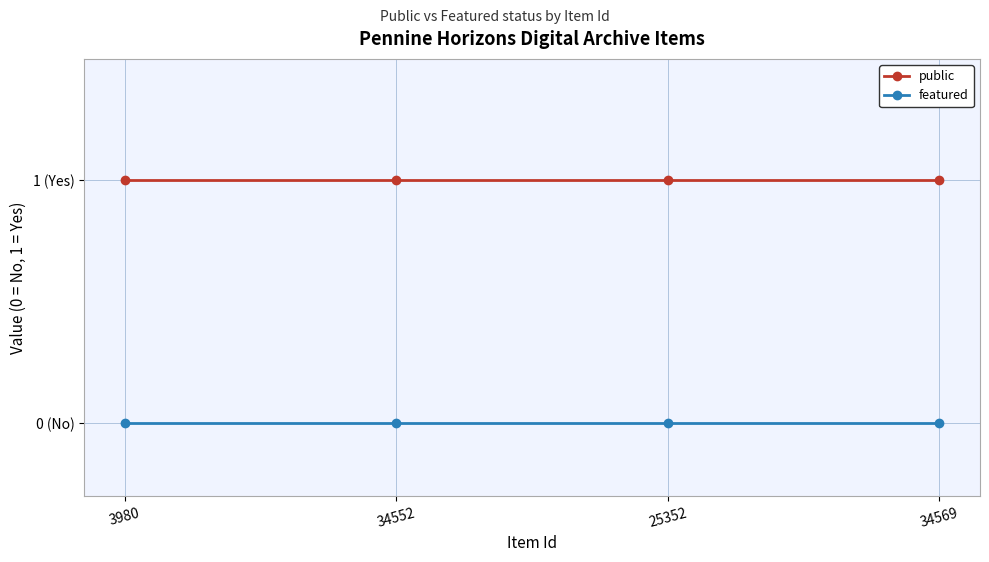

What are all the series names shown in the legend?

public, featured